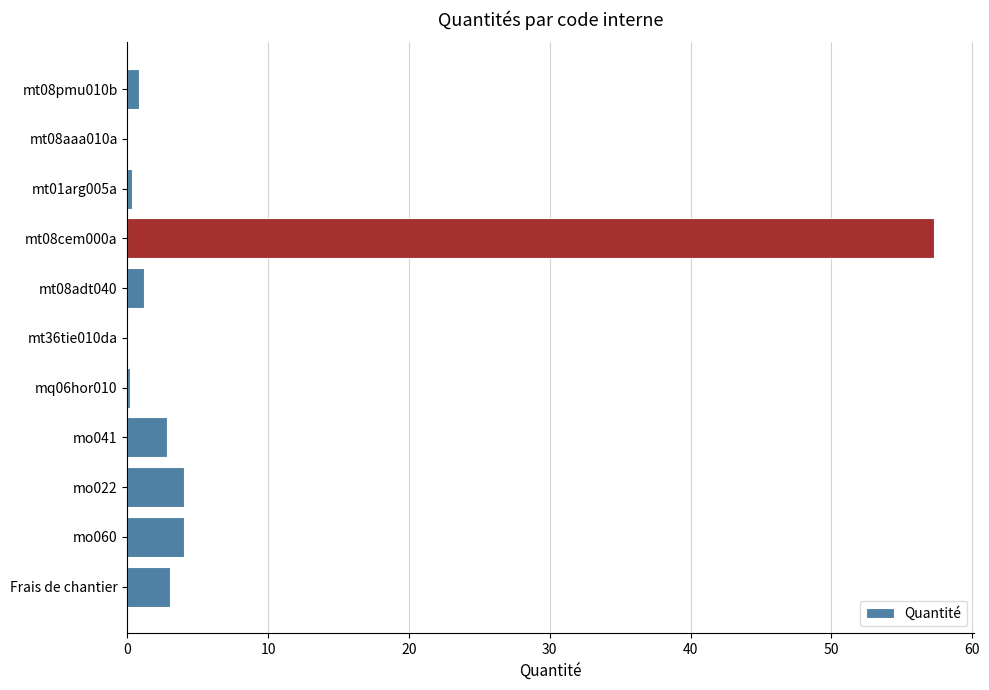

True or false: the data shows 6.0 at mo060.

False